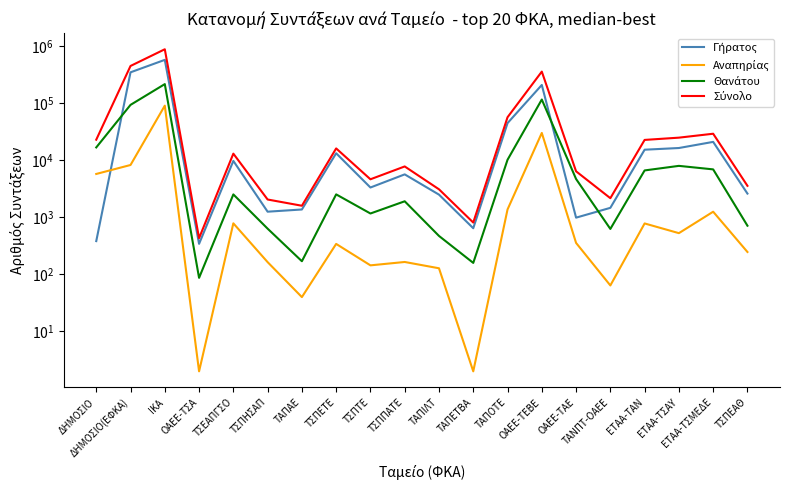

Which series has the largest range (max minus min)?

Σύνολο